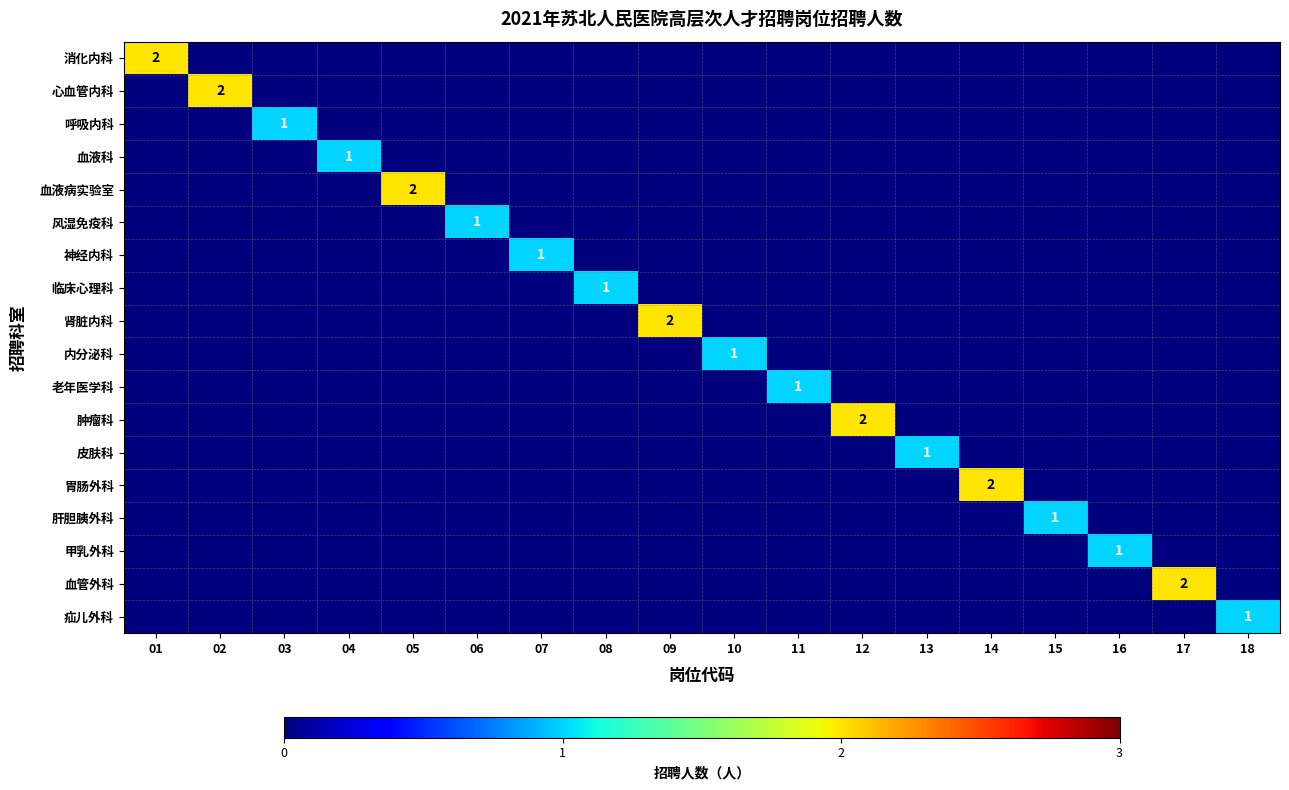

The 呼吸内科 series shows -1 at 12. True or false?

False